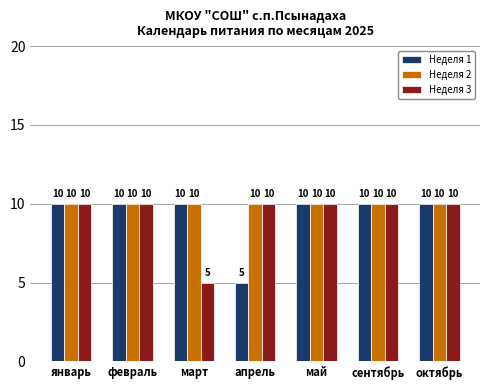

Which series has the largest total across all categories?

Неделя 2